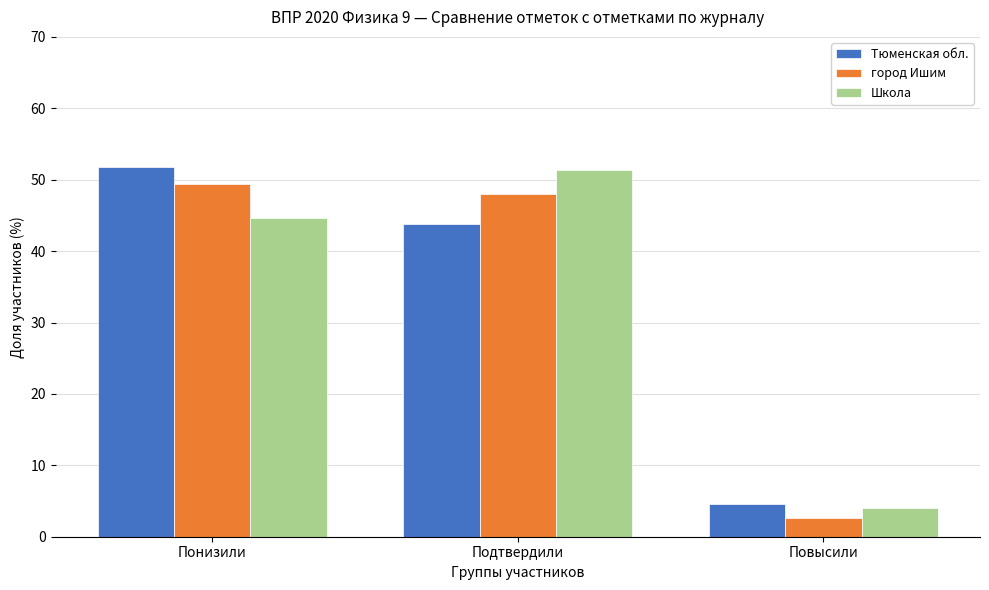

Is the value of Школа at Повысили greater than the value of Тюменская обл. at Понизили?

No